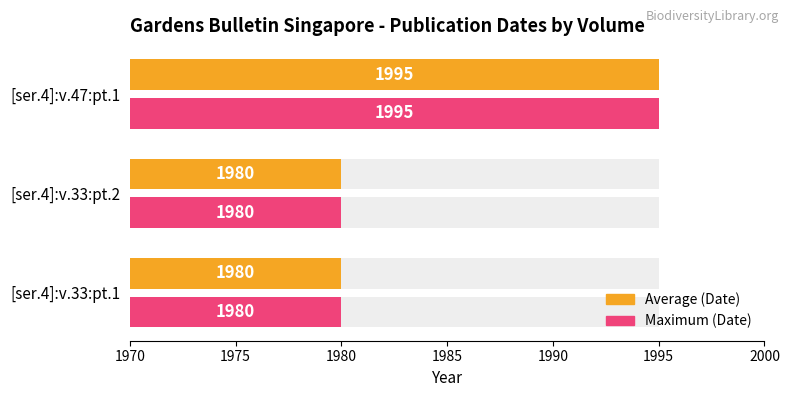

What is the approximate value of Date (Max) at [ser.4]:v.33:pt.2, to the nearest 5?

10